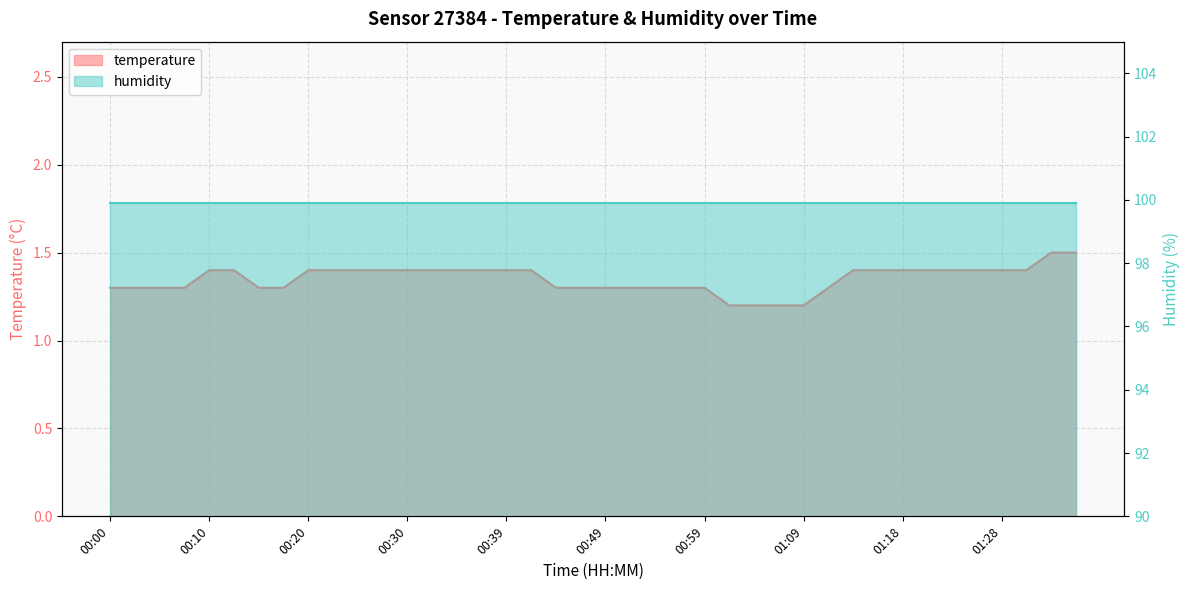

True or false: the data shows 1.4 at 00:34.

True